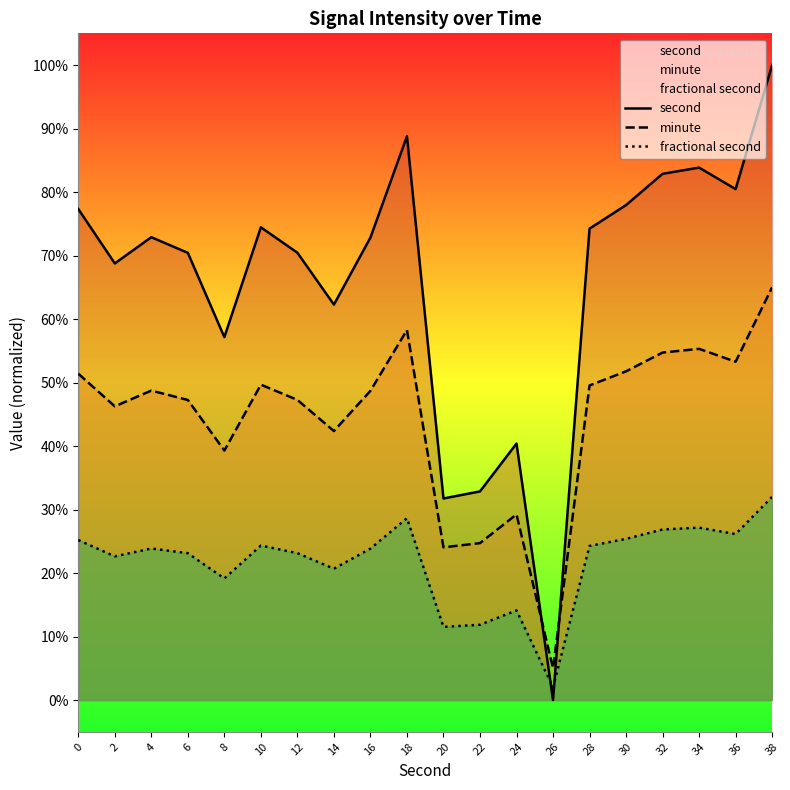

What is the sum of the second values at 34 and 28?

158.1